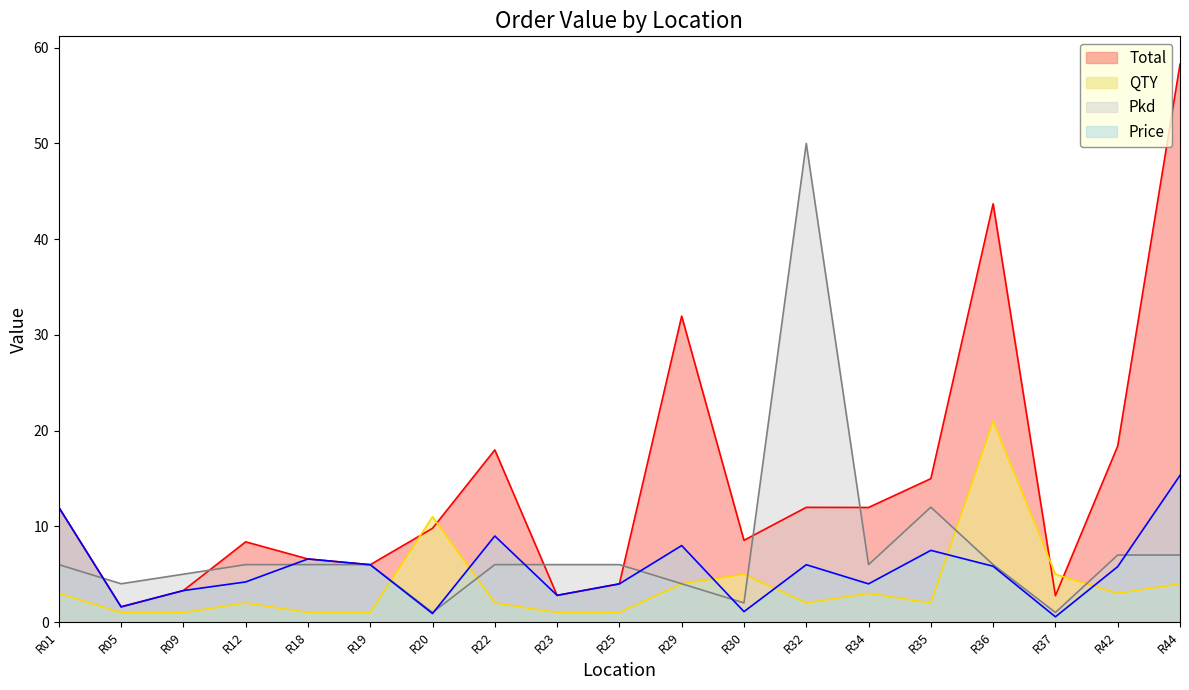

The value of Pkd at R37 is 1.0. True or false?

True